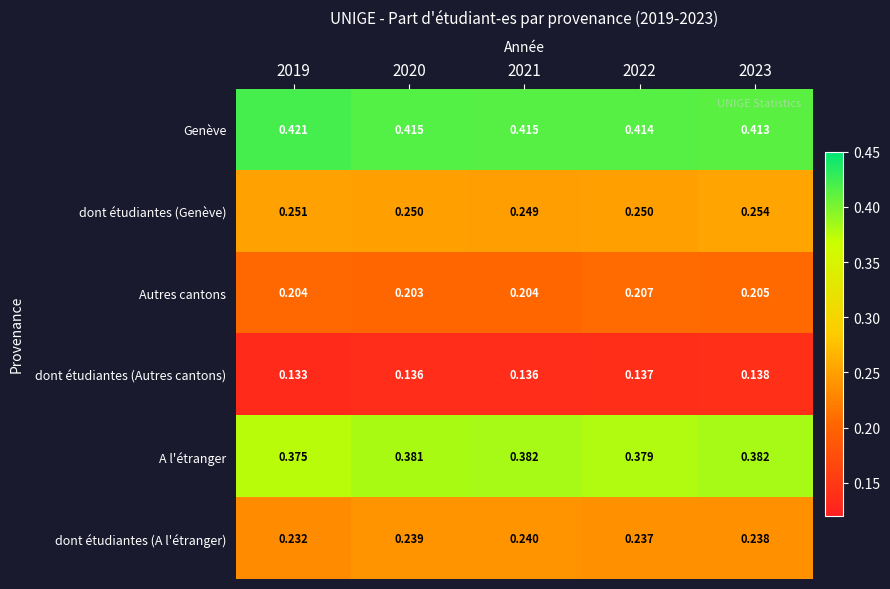

Rank the series at 2019 from highest to lowest value.

Genève, A l'étranger, dont étudiantes (Genève), dont étudiantes (A l'étranger), Autres cantons, dont étudiantes (Autres cantons)